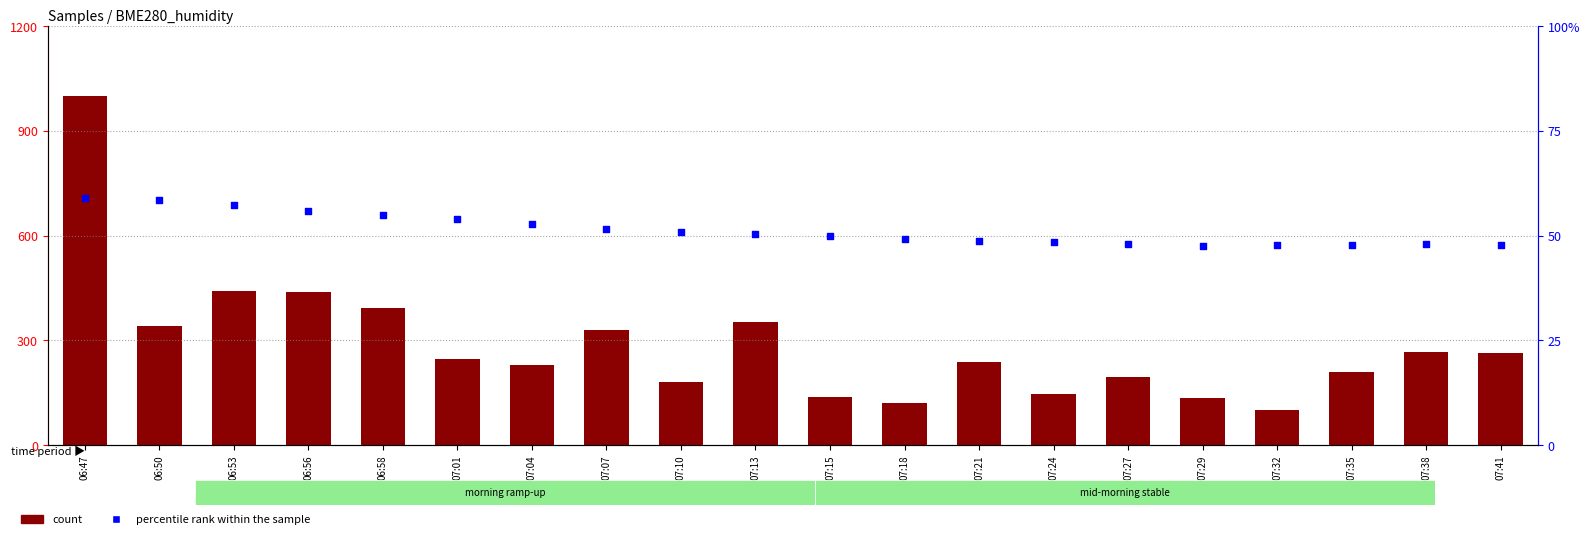

Is the value of count at 07:32 greater than the value of percentile rank within the sample at 07:18?

Yes